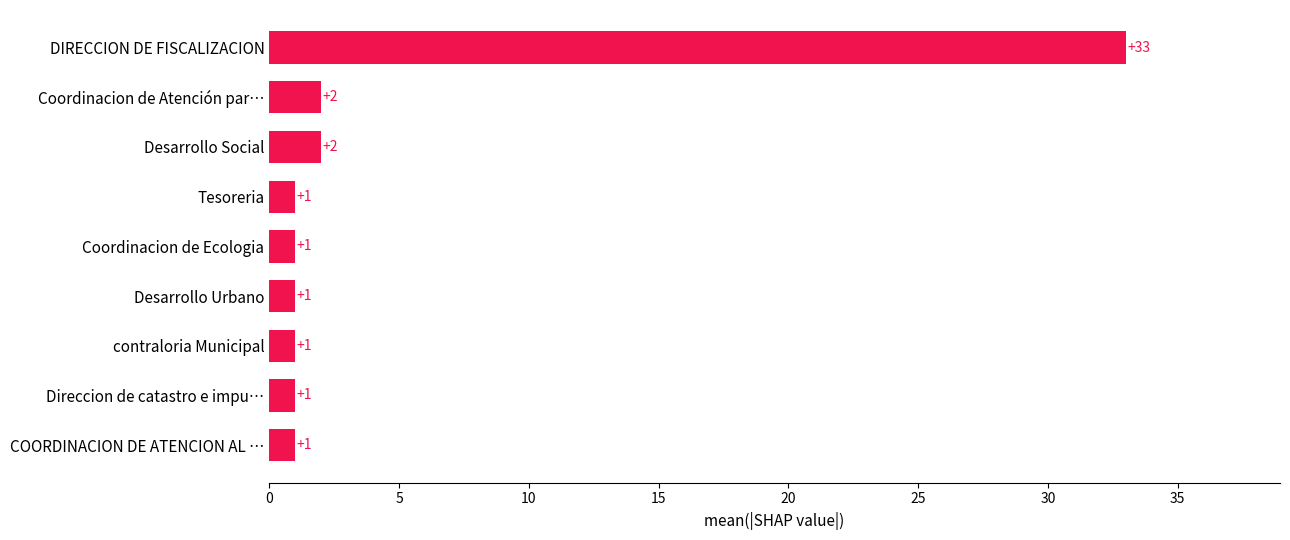

How many bars are there in total?

9